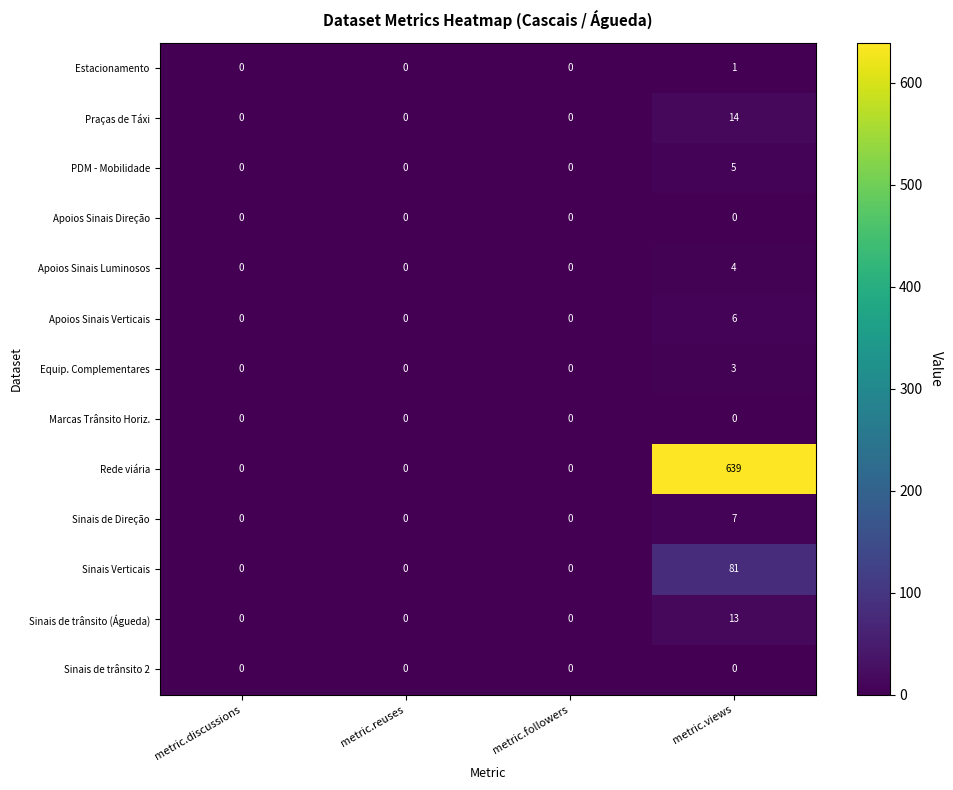

Which label corresponds to the largest value in the chart?

metric.views